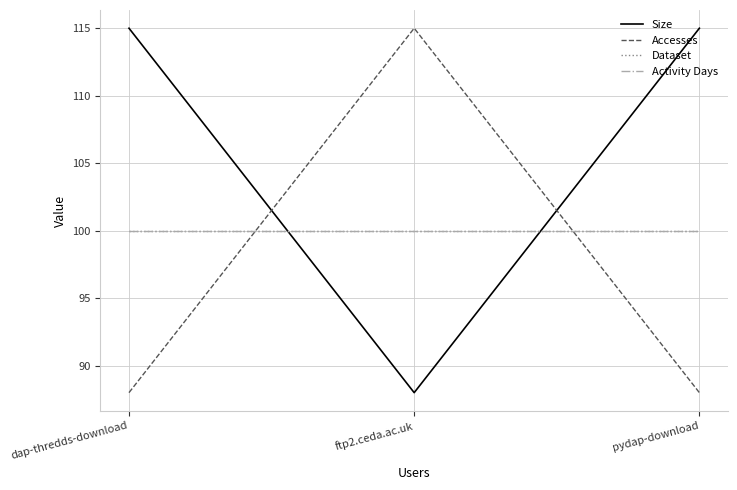

Is it true that Activity Days equals 100 at pydap-download?

True